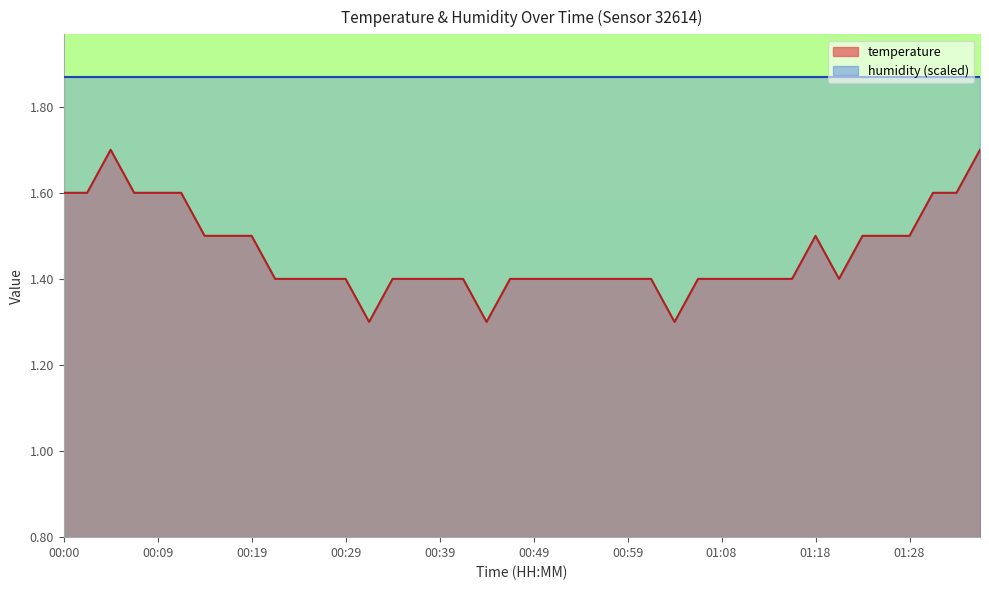

What is the label of the 22nd point from the right?

00:44